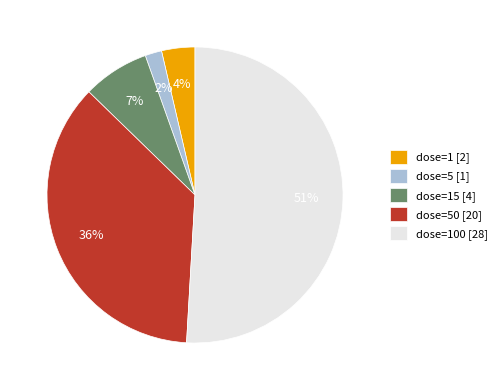

What is the majority slice?

dose=100 [28]